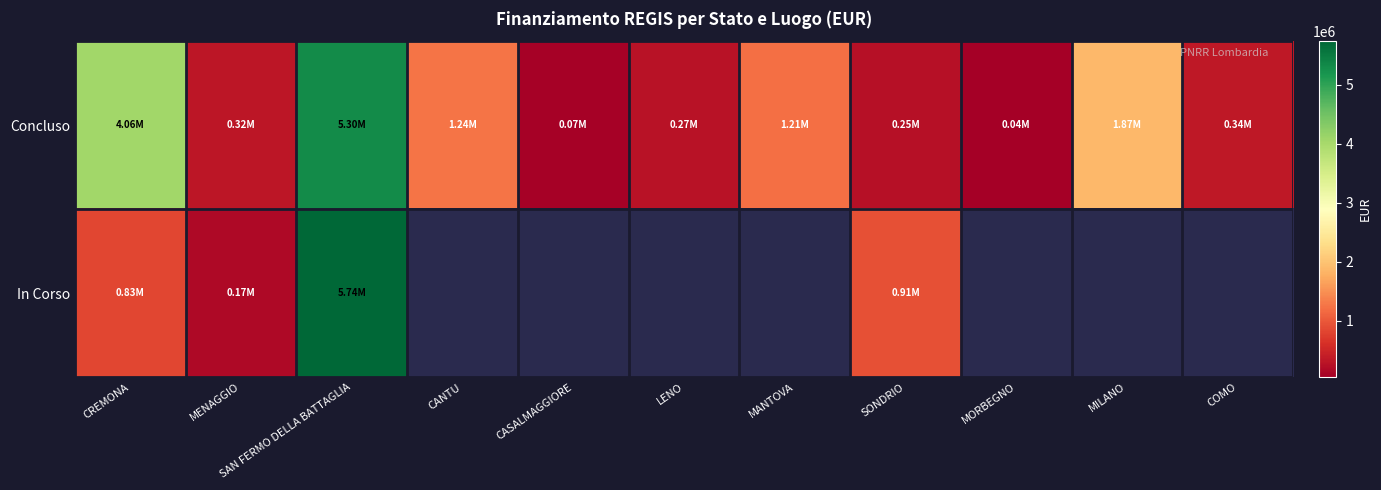

True or false: Concluso has a value of 25628.1 at CASALMAGGIORE.

False